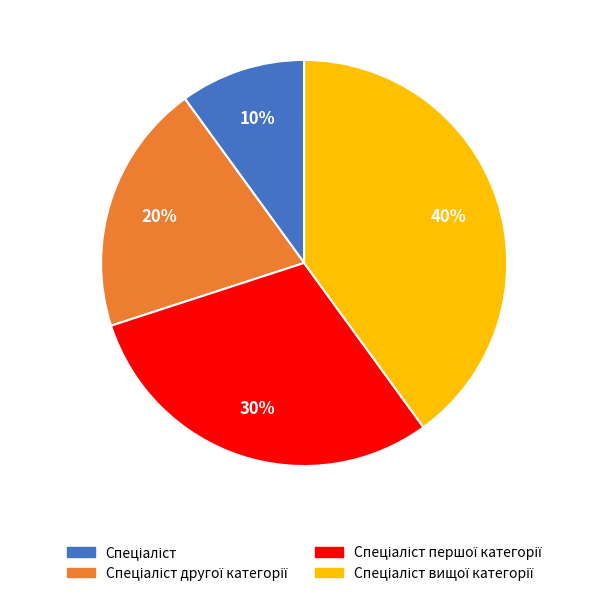

Count the number of slices in the pie.

4